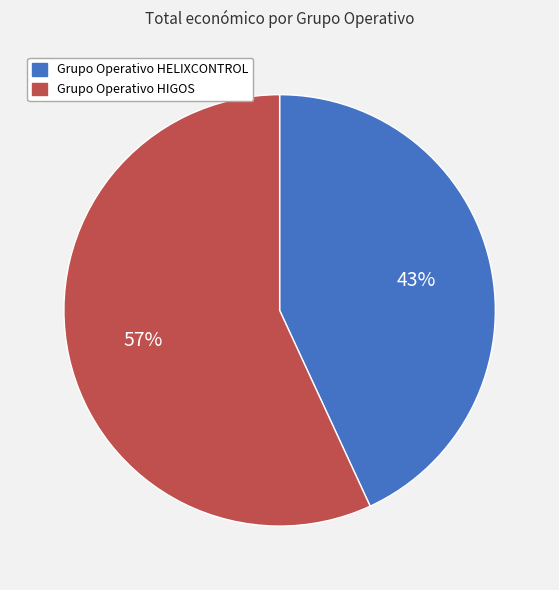

To the nearest percent, what portion does Grupo Operativo HELIXCONTROL represent?

43%